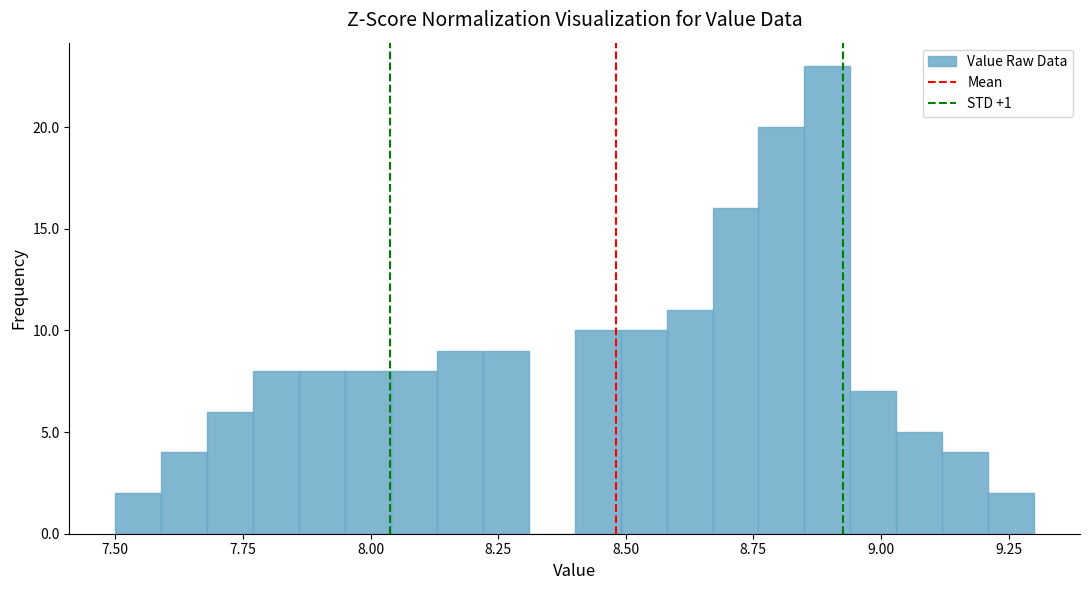

Around what value on the x-axis is the tallest bar? Give the approximate position of its centre, as read against the axis.

8.90